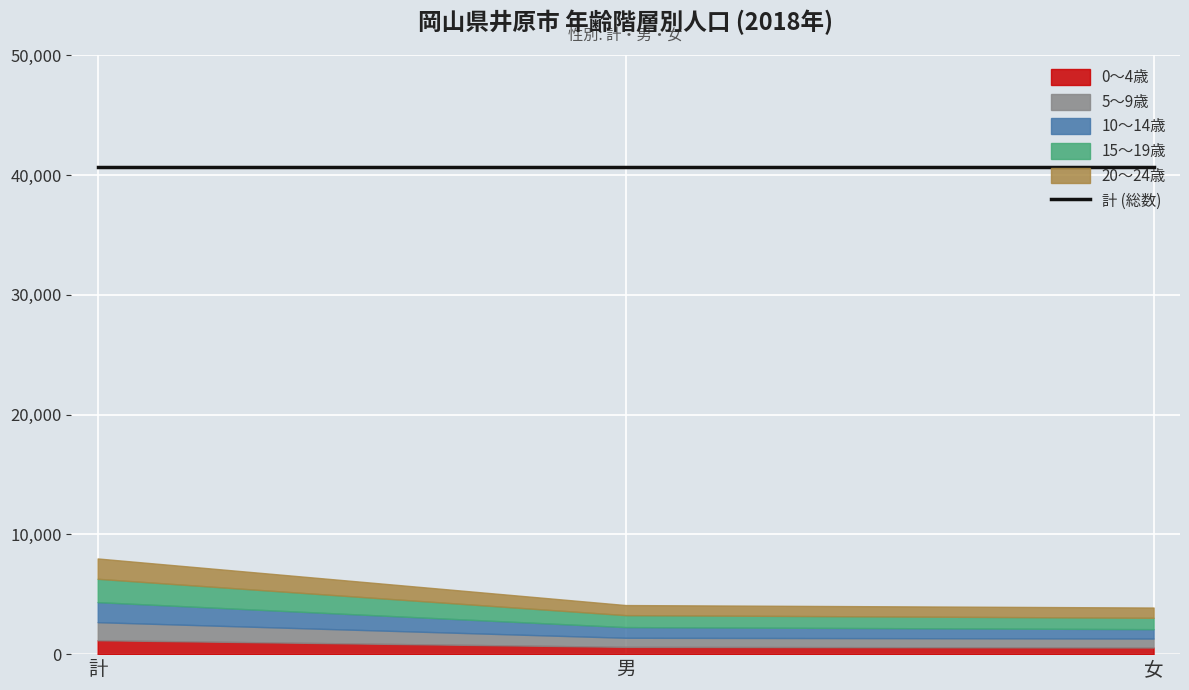

What position from the left is 女?

3